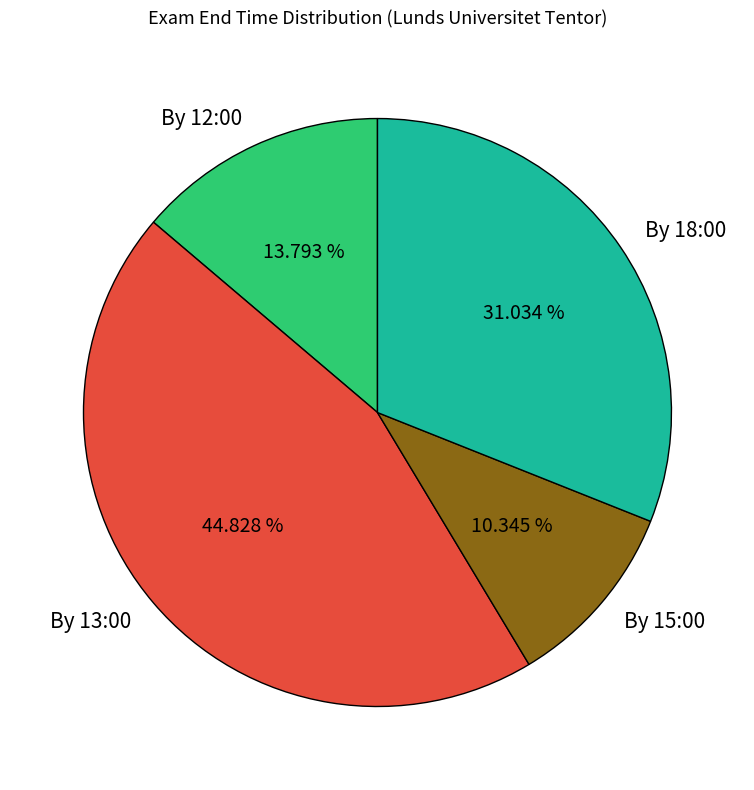

Combined, do By 18:00 and By 12:00 account for over 50%?

No